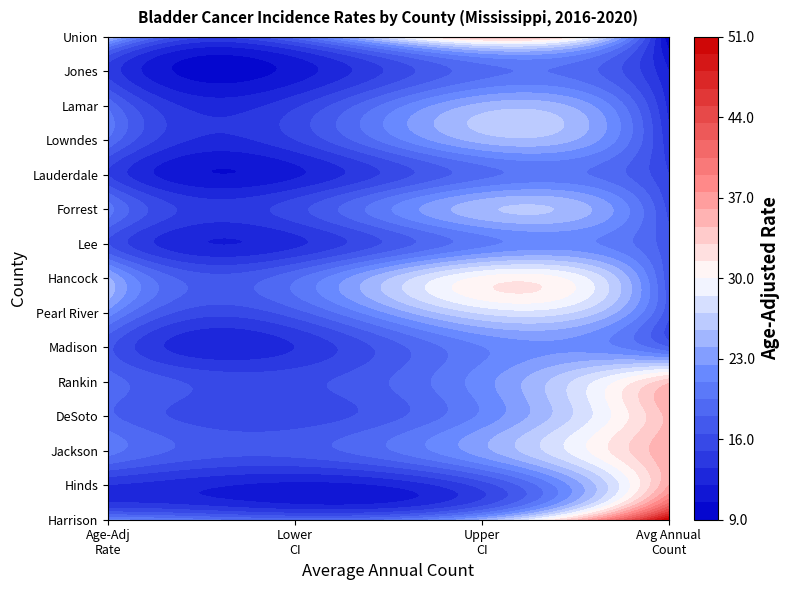

Between 5 and 4, which is larger?

5